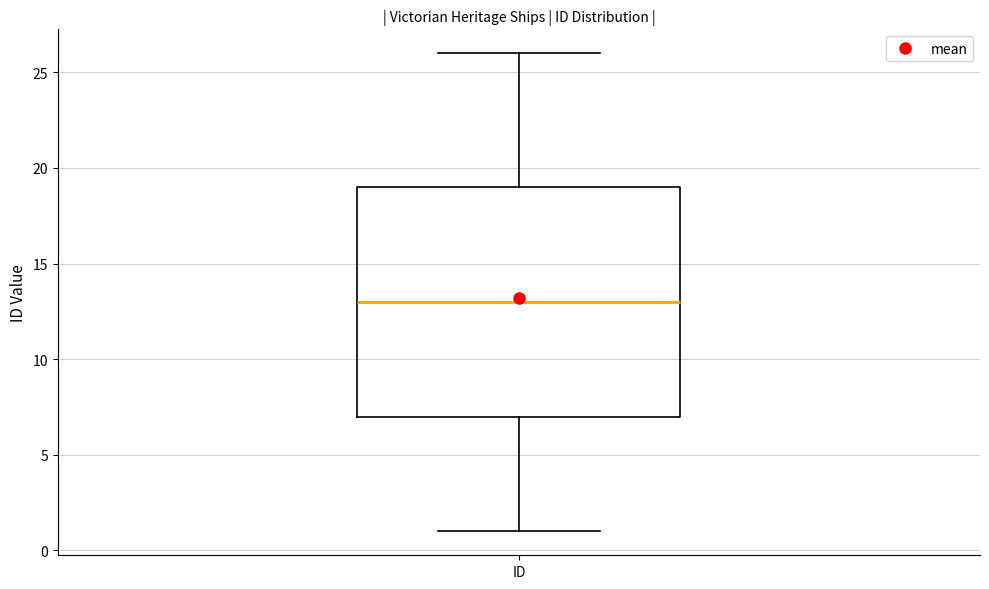

Transcribe this box plot: give where the median line is, the range the box spans, and where the two whiskers end, as read against the y-axis. The values are not printed on the chart, so give them approximately, as read against the axis.

median 13, box 7 to 19, whiskers 1 to 26